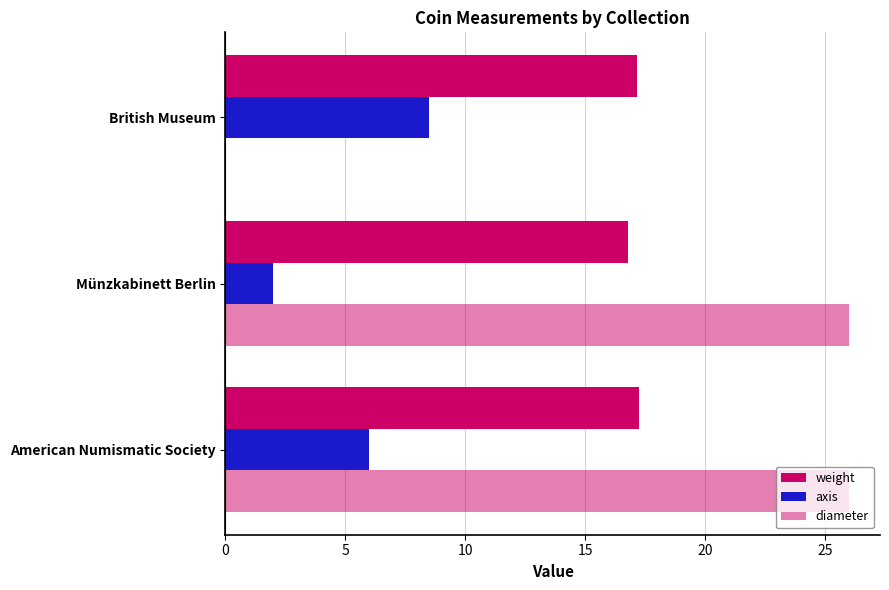

Count the number of data series in this chart.

3